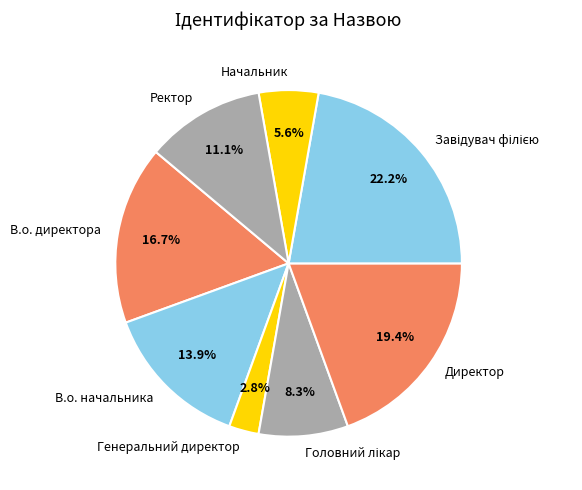

Which has a higher value, Начальник or В.о. директора?

В.о. директора